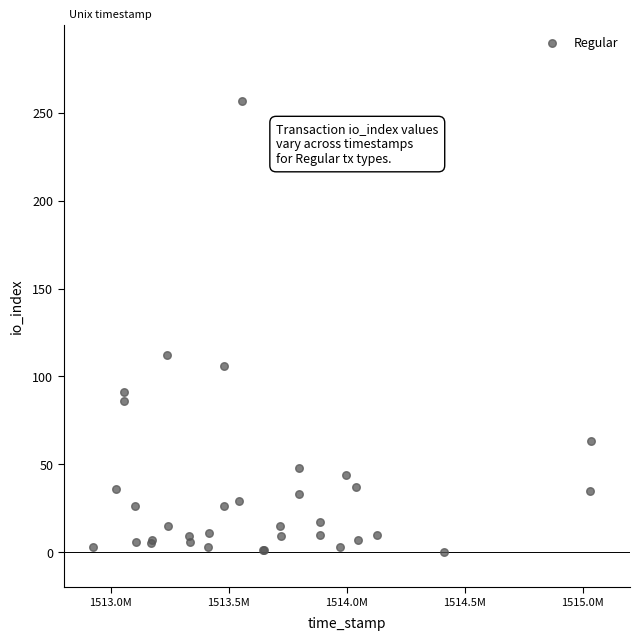

What Y value in the scatter plot is closest to 128?

112